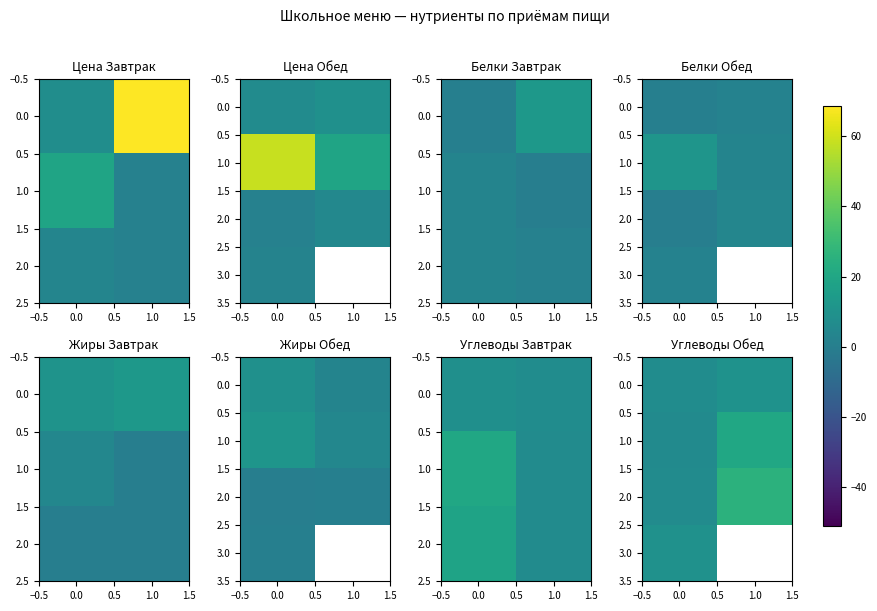

Is it true that 0.0 equals 7.2 at 0.0?

True